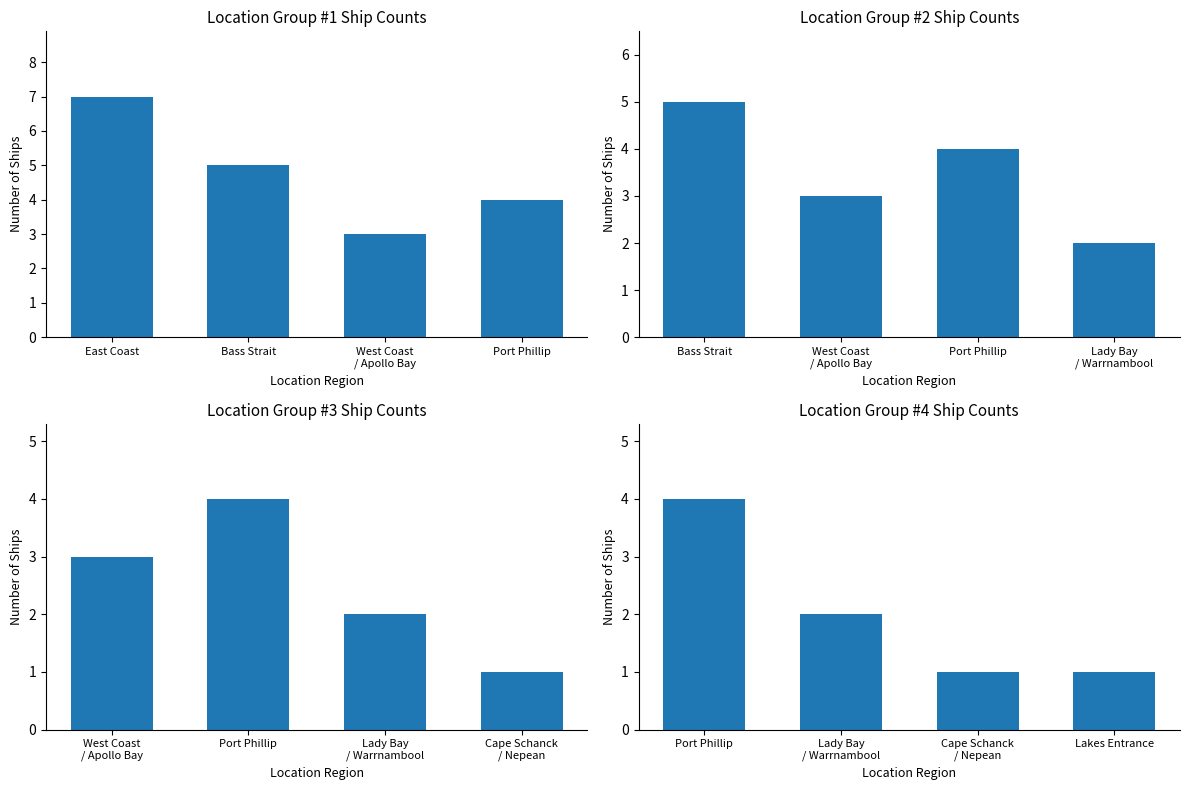

The value at Port Phillip is 7. True or false?

False